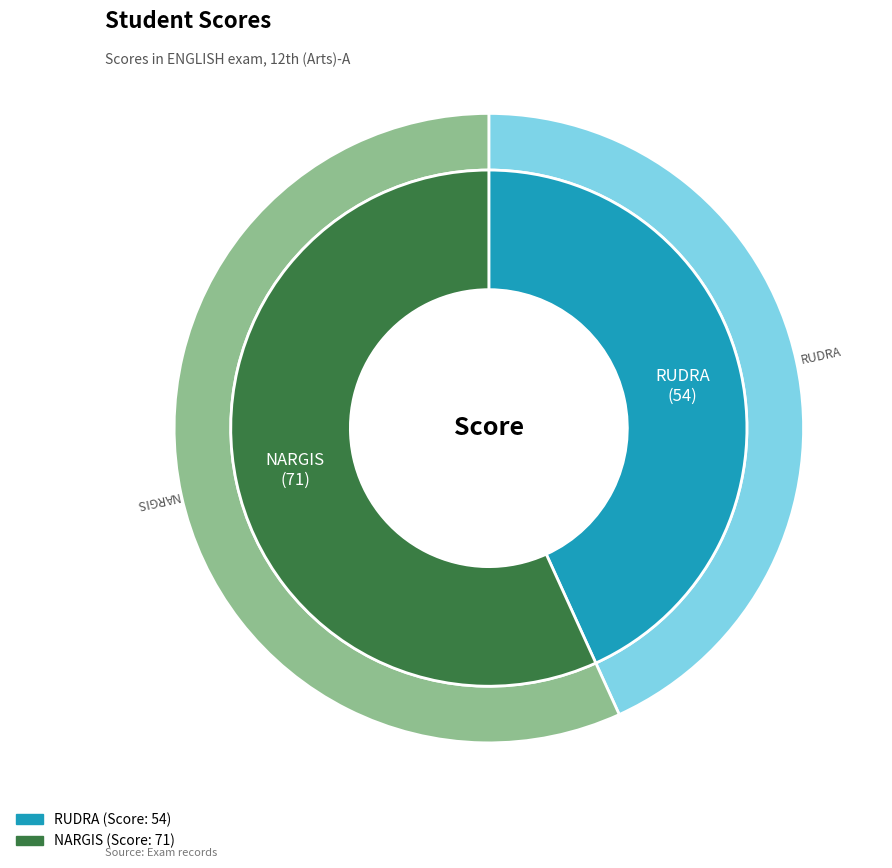

What is the largest slice in the pie chart?

NARGIS